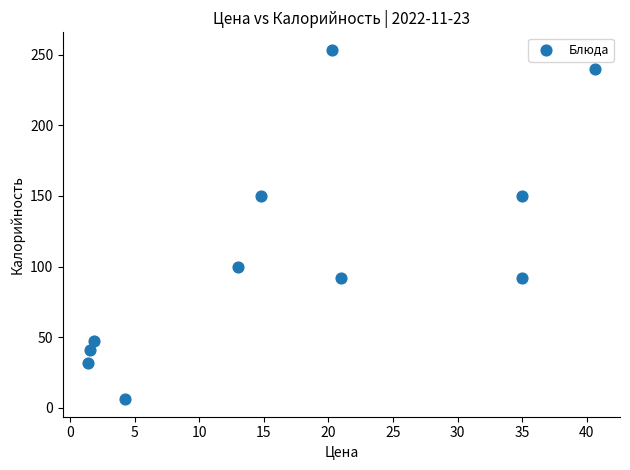

What is the average Y value?

109.4